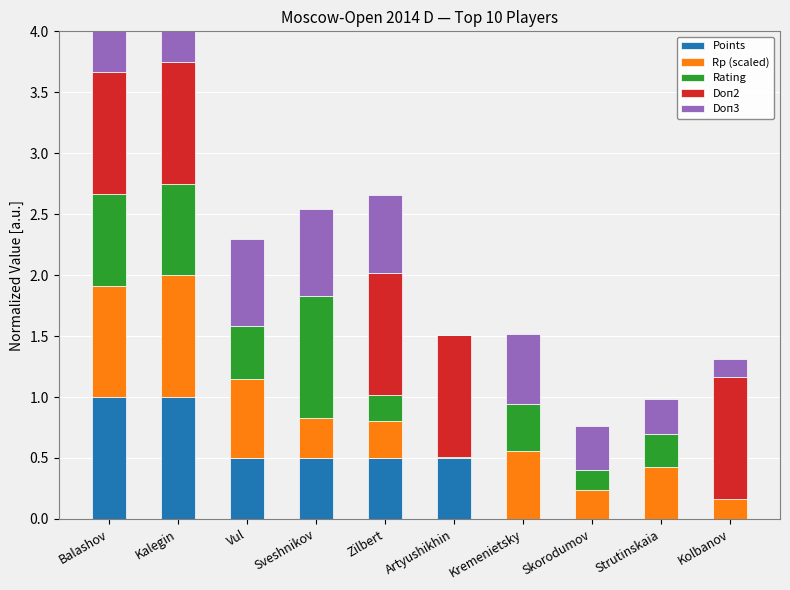

What is the total value across all series at Kremenietsky?

1.5